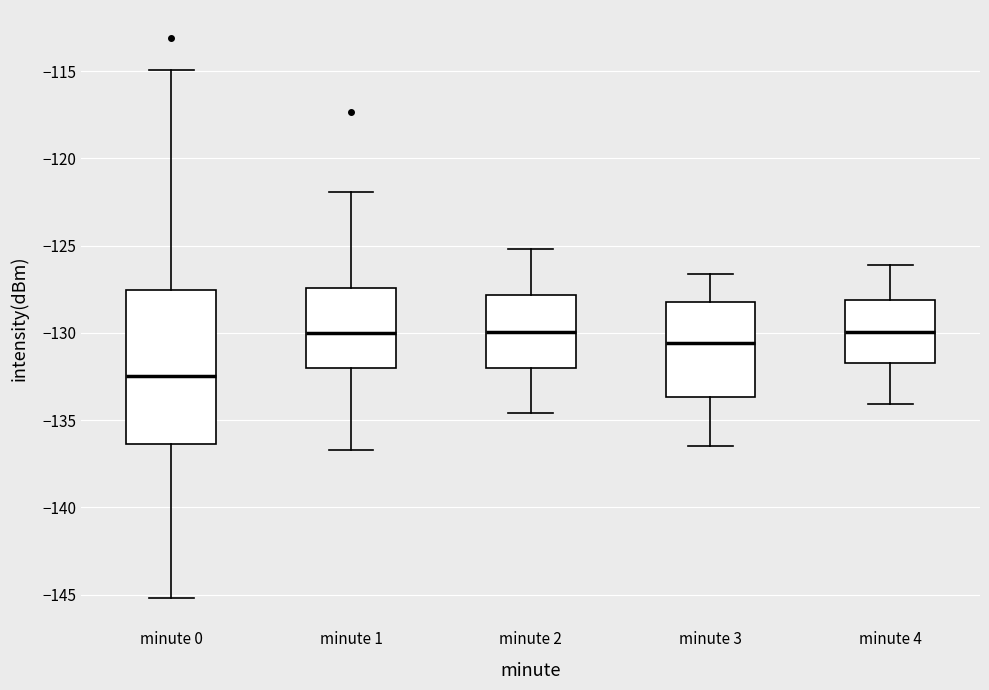

Reading left to right, read every box against the y-axis: the position of its median line, the range the box covers, and the ends of its whiskers. The values are not printed on the chart, so give them approximately, as read against the axis.

minute 0: median -132.5, box -136.5 to -127.5, whiskers -145.0 to -115.0
minute 1: median -130.0, box -132.0 to -127.5, whiskers -136.5 to -122.0
minute 2: median -130.0, box -132.0 to -128.0, whiskers -134.5 to -125.0
minute 3: median -130.5, box -133.5 to -128.0, whiskers -136.5 to -126.5
minute 4: median -130.0, box -131.5 to -128.0, whiskers -134.0 to -126.0